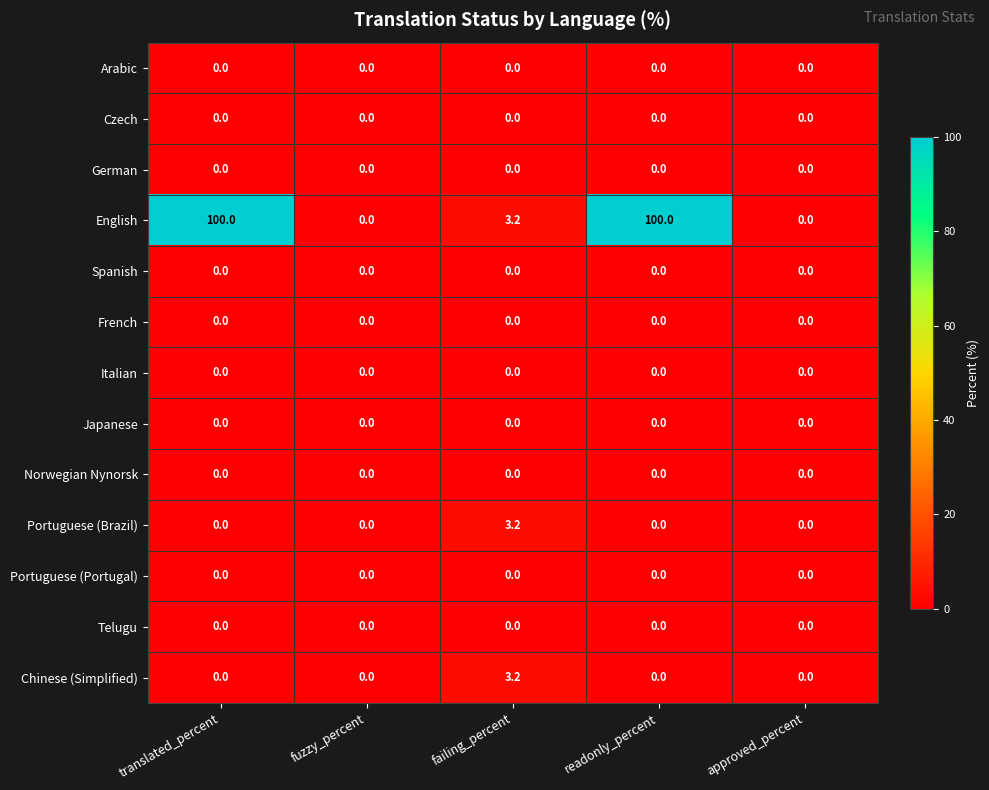

What is the maximum value shown in the chart?

100.0